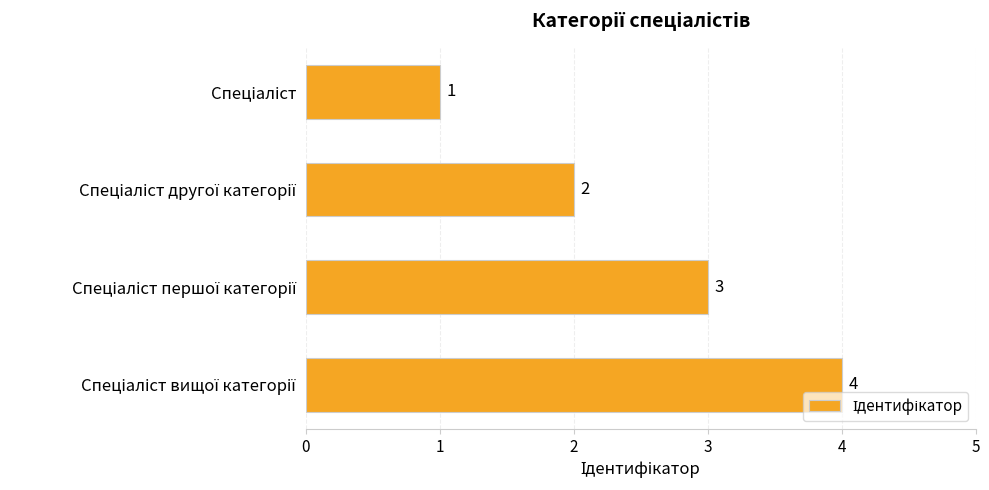

How many values are between 2 and 4?

3